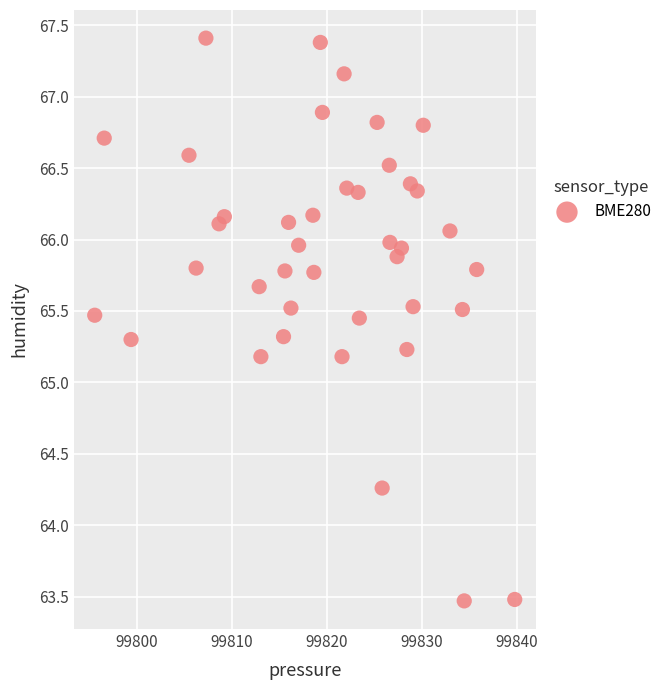

What is the range of Y values (max minus min)?

3.9